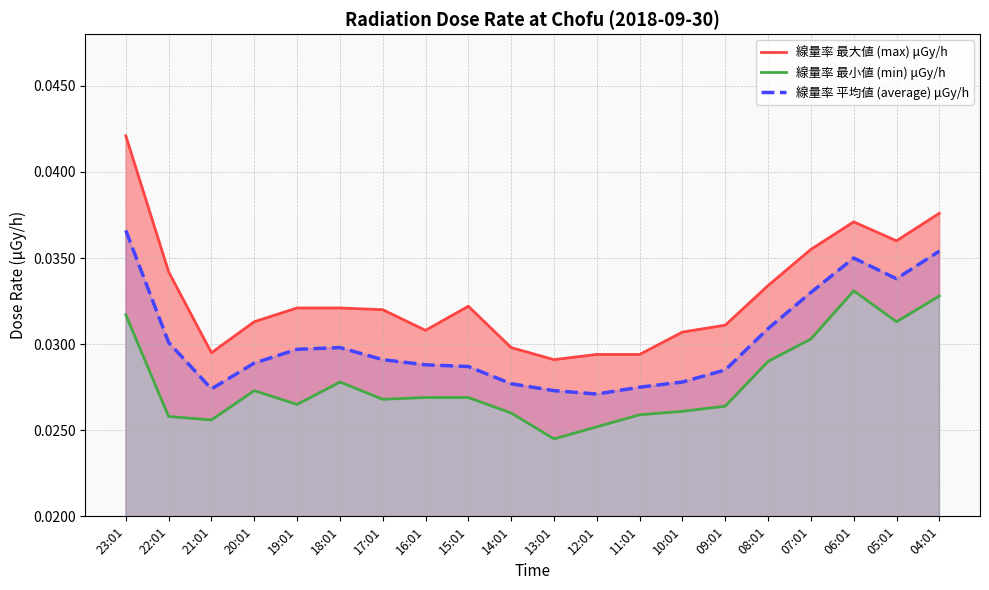

Rank the series at 10:01 from lowest to highest value.

線量率 最小値 (min) μGy/h, 線量率 平均値 (average) μGy/h, 線量率 最大値 (max) μGy/h